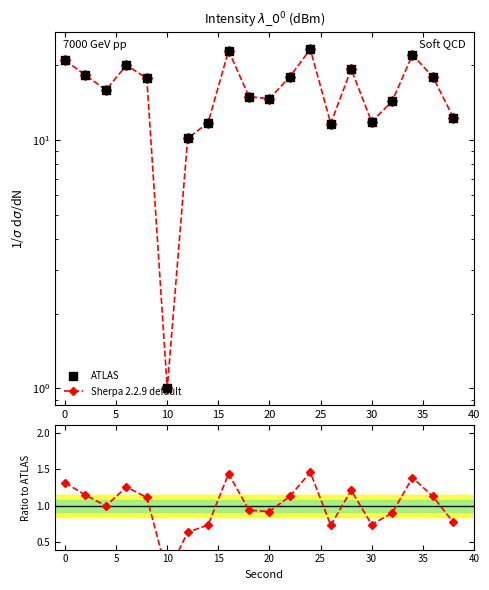

Which series has the largest total across all categories?

Sherpa 2.2.9 default